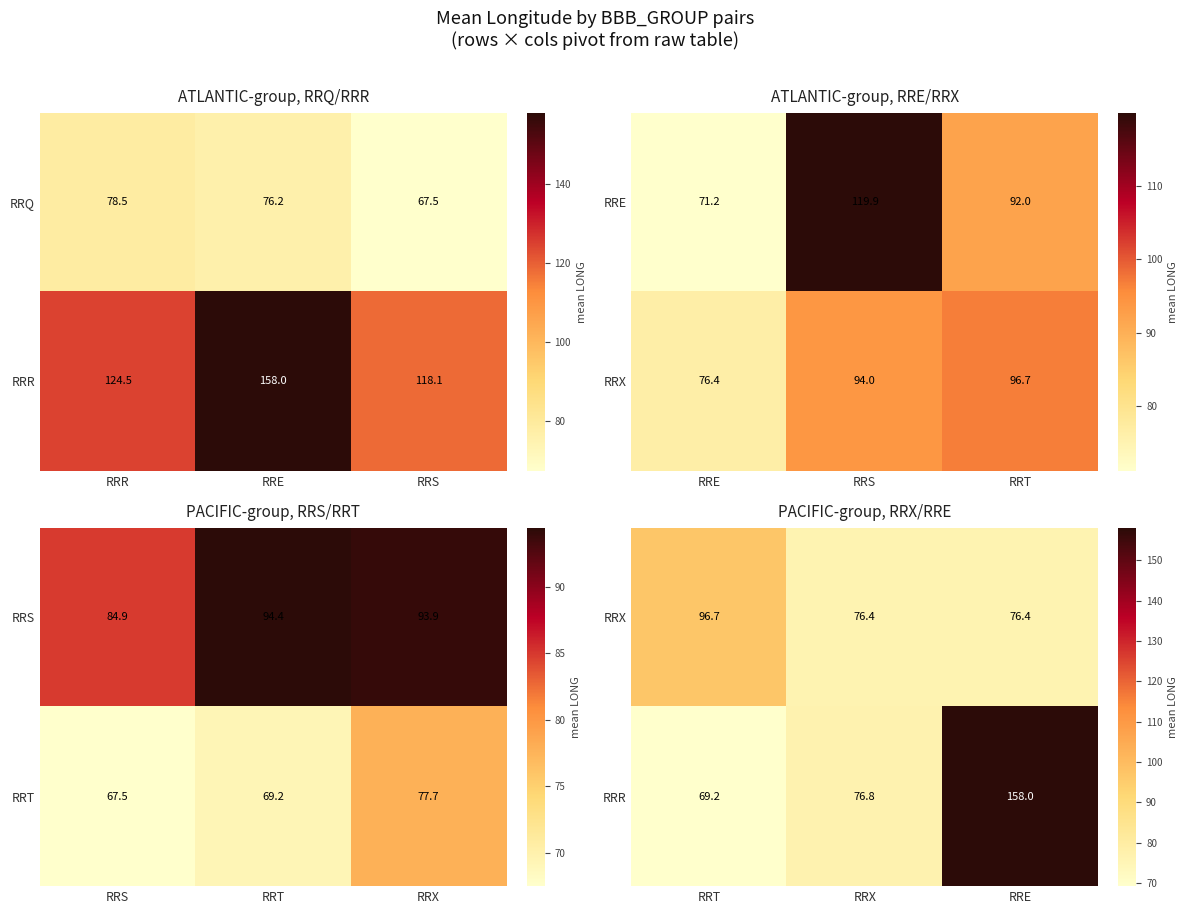

At how many categories does at least one series exceed 146?

1